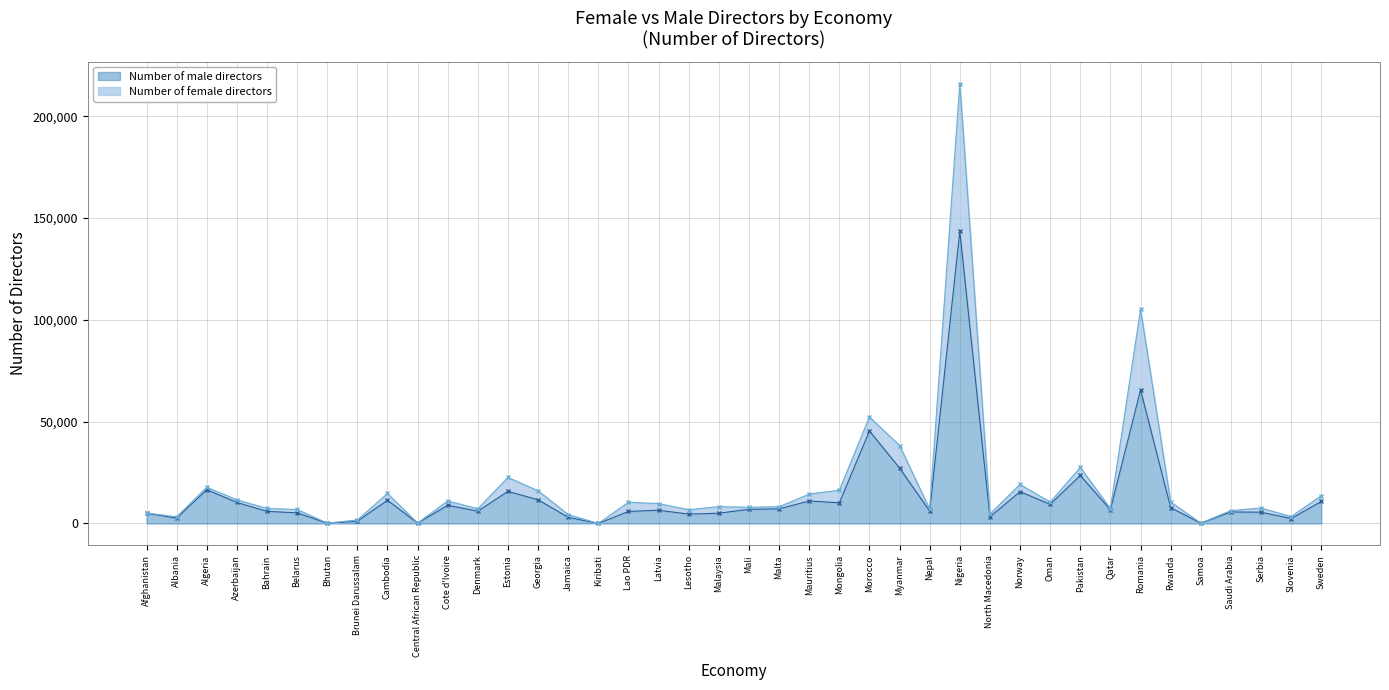

What is the minimum value shown in the chart?

2